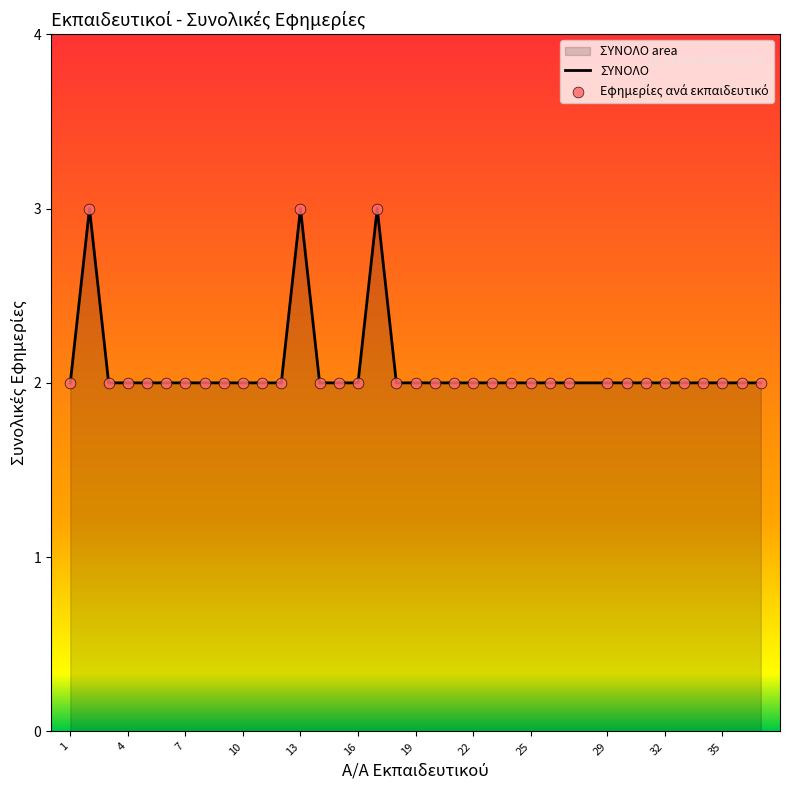

Which series contains the highest Y value?

ΣΥΝΟΛΟ